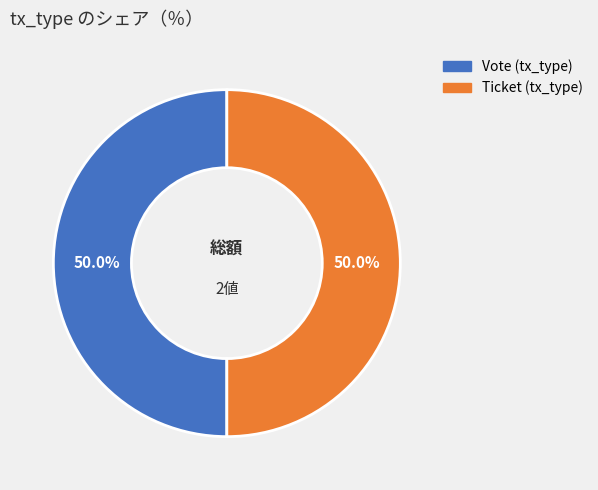

How much of the chart is everything except Ticket (tx_type)?

50.0%